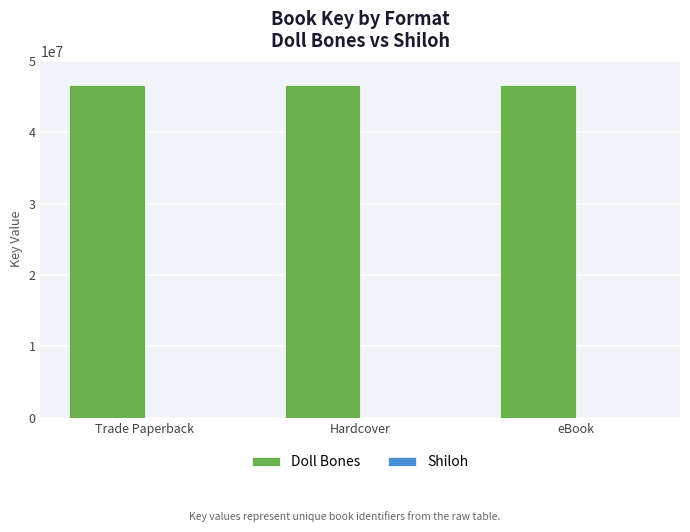

How many groups of bars are there?

3